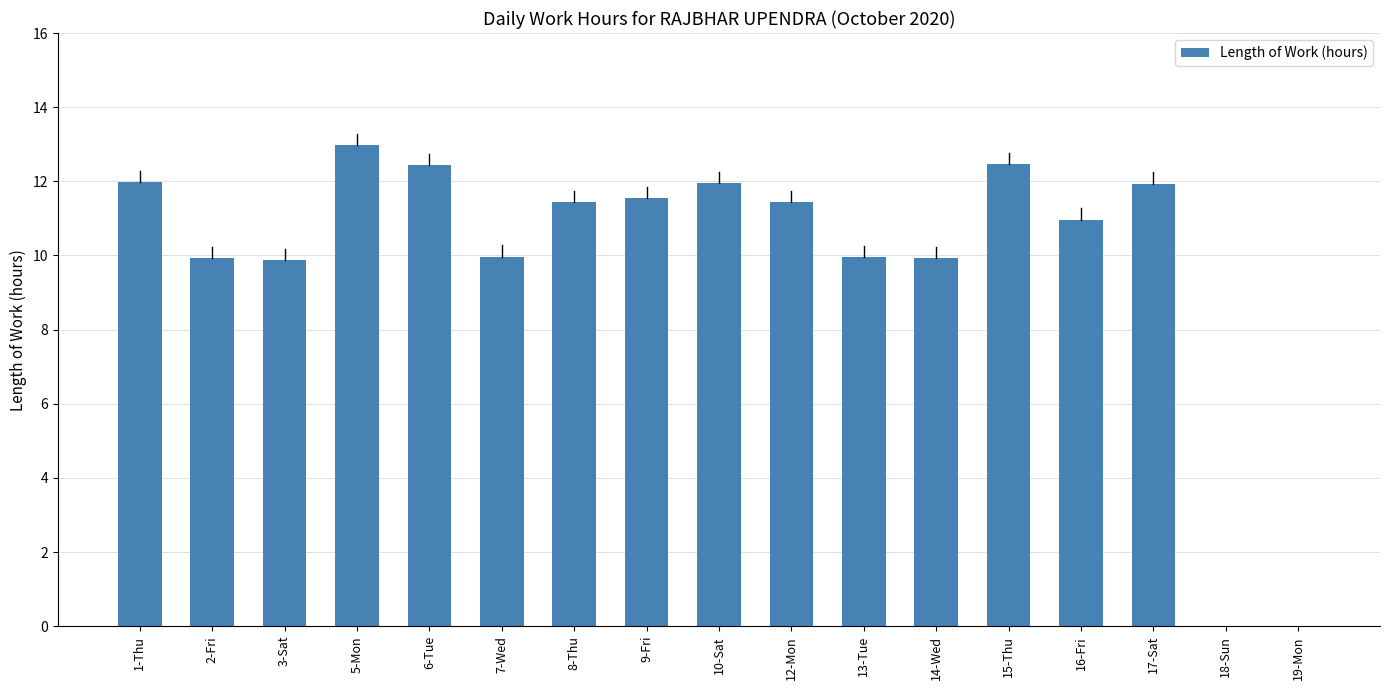

Are the bars horizontal?

No